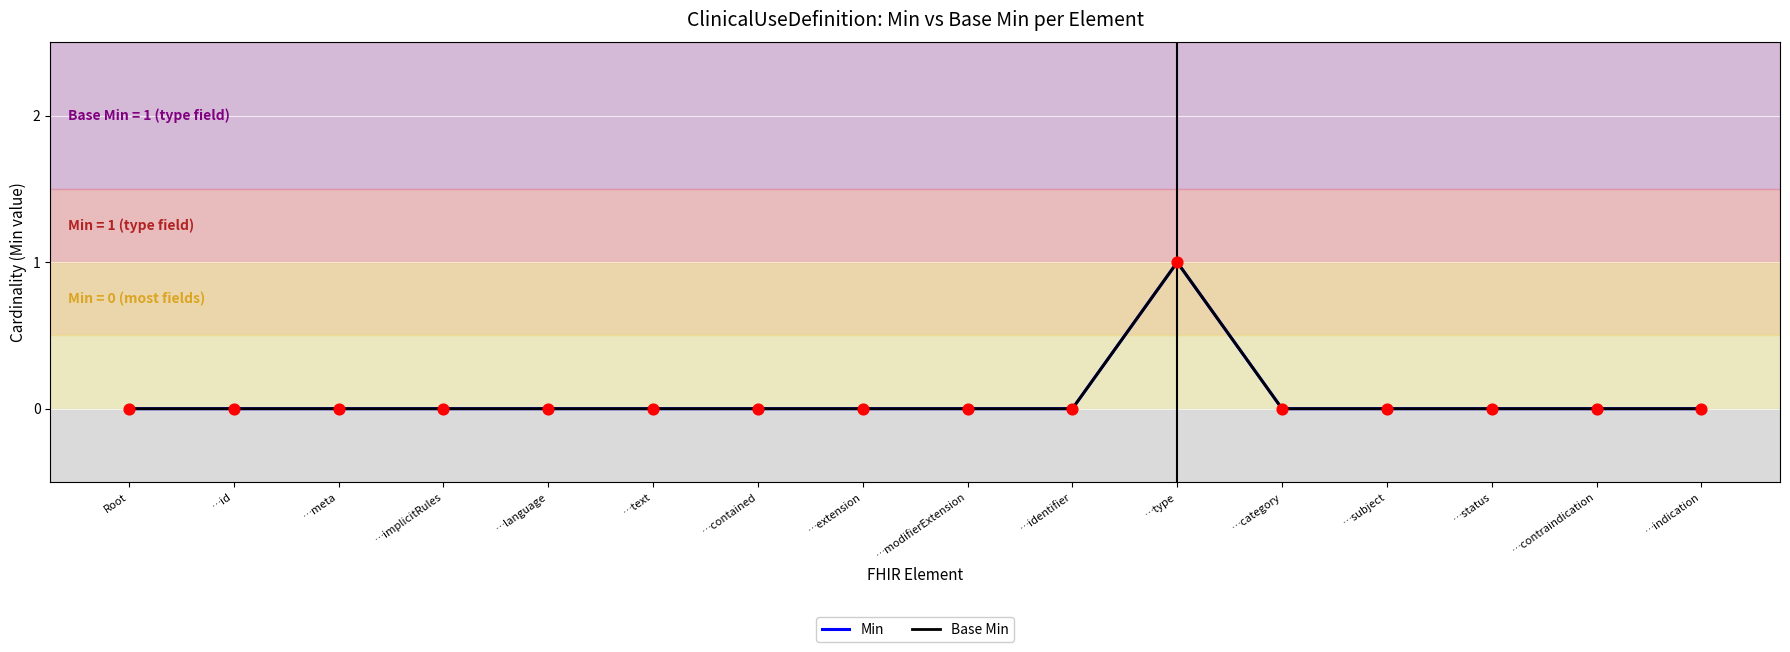

Does the chart have visible grid lines?

Yes